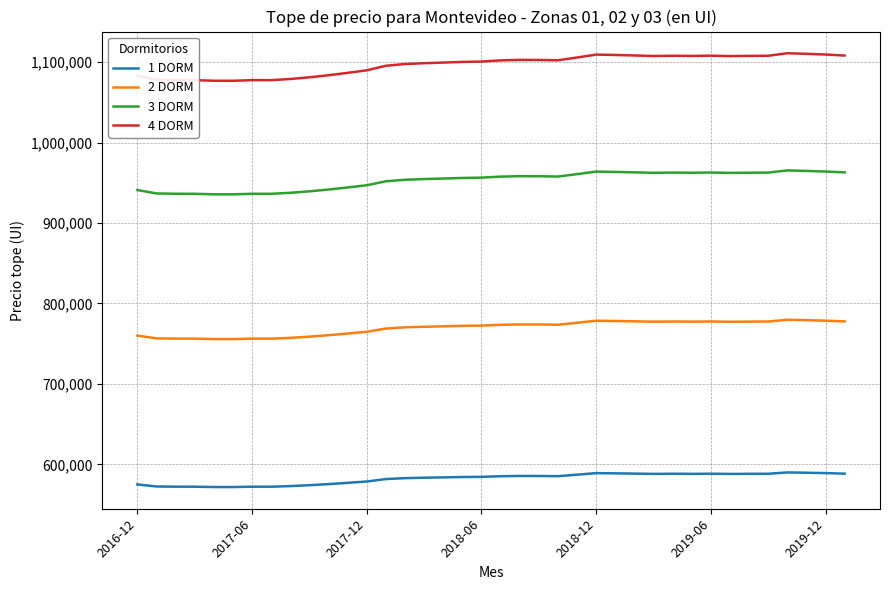

What is the difference between the maximum and minimum values in the 2 DORM series?

24033